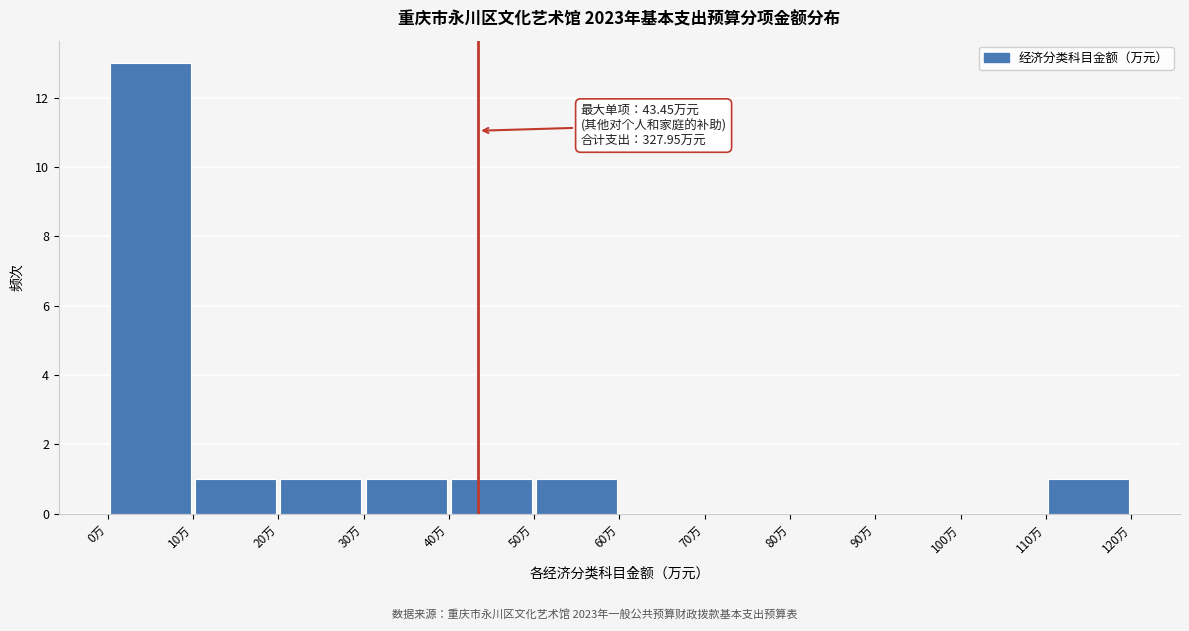

Over which range of the x-axis is the bar tallest?

0 to 10